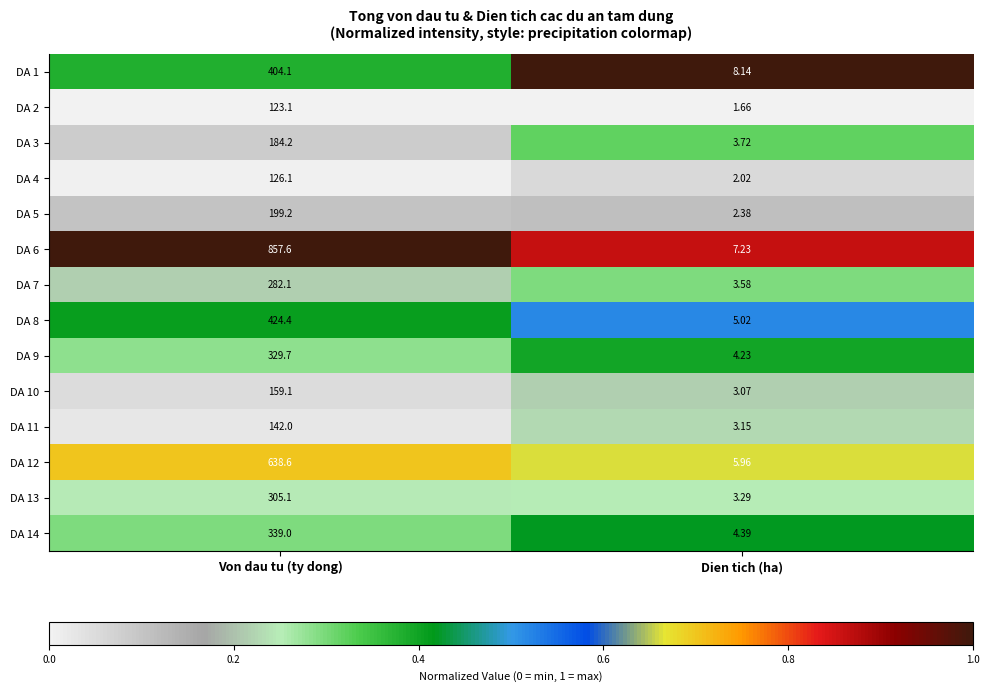

Is the value of DA 11 at Von dau tu (ty dong) greater than the value of DA 8 at Dien tich (ha)?

Yes